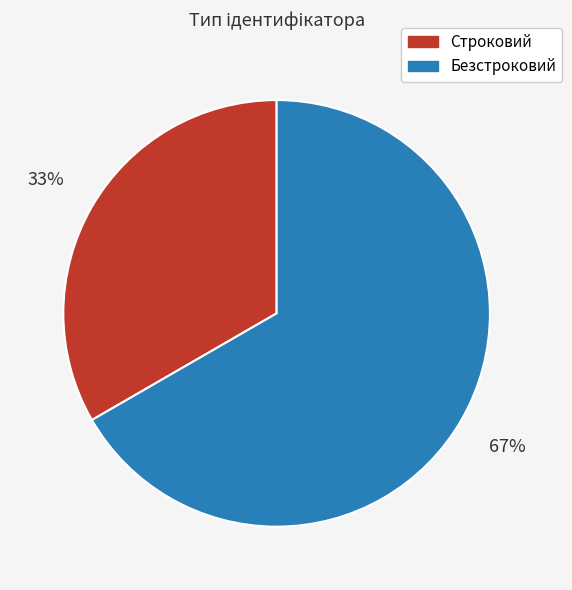

To the nearest percent, what is the average slice percentage?

50%